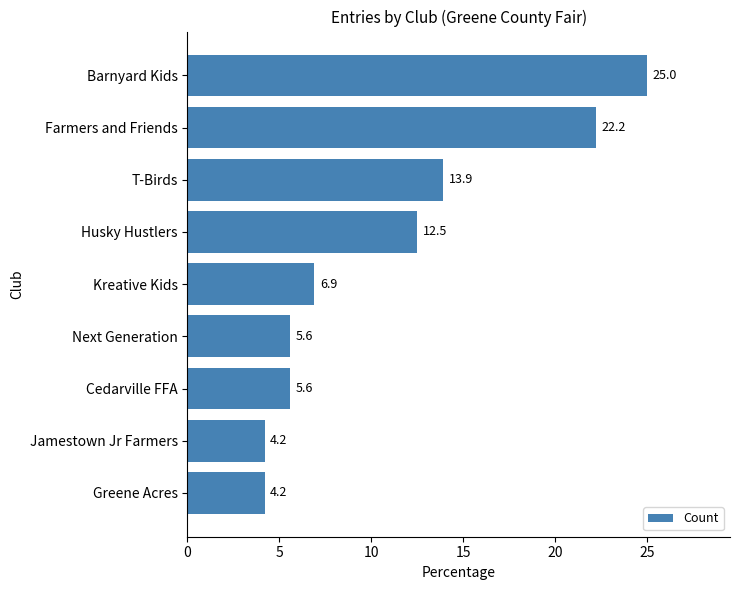

What is the label of the 3rd bar from the bottom?

Cedarville FFA